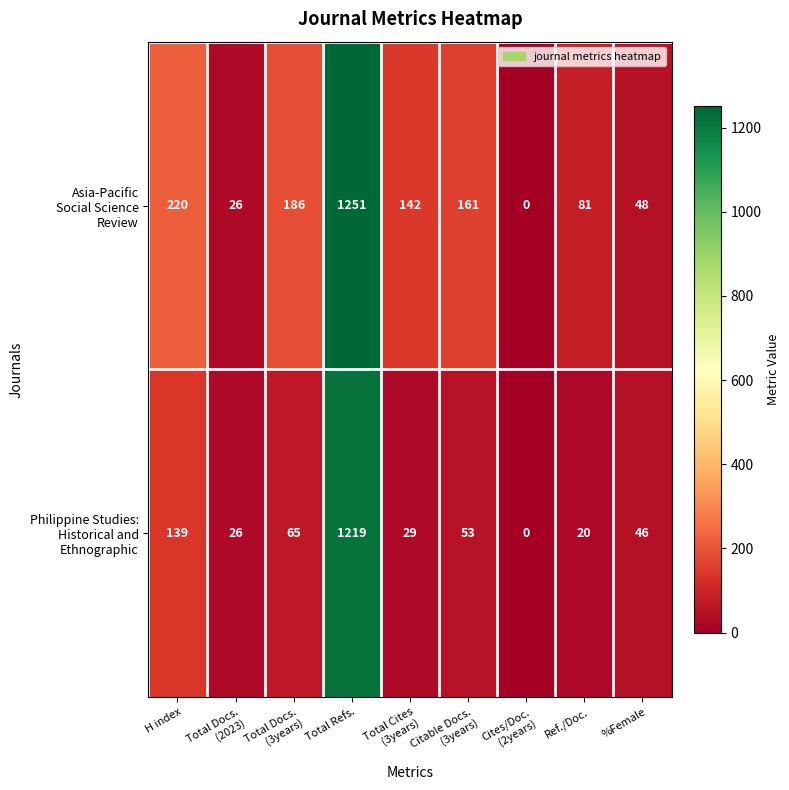

What is the total value across all series at Total Refs.?

2470